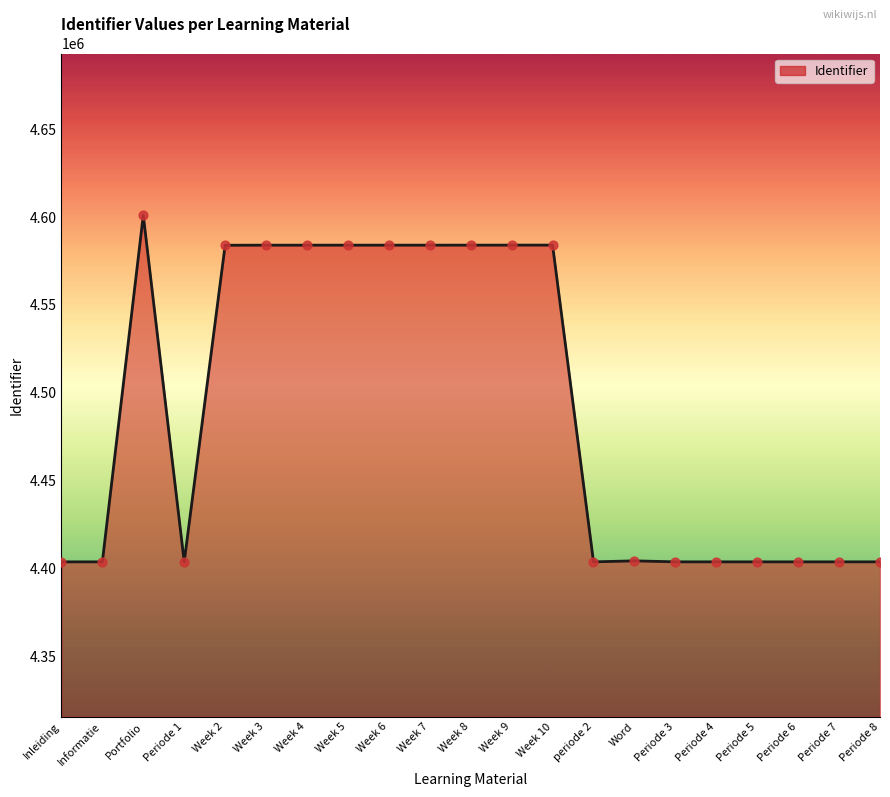

Which has a higher value, Week 4 or Portfolio?

Portfolio